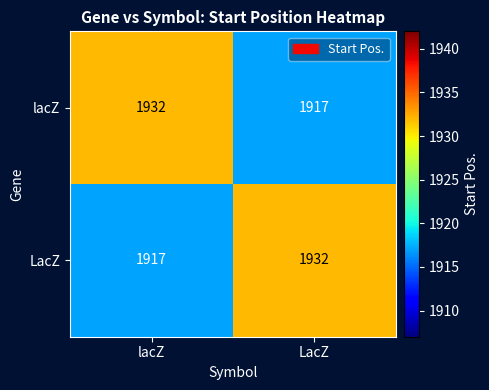

What is the sum of the lacZ values at lacZ and LacZ?

3849